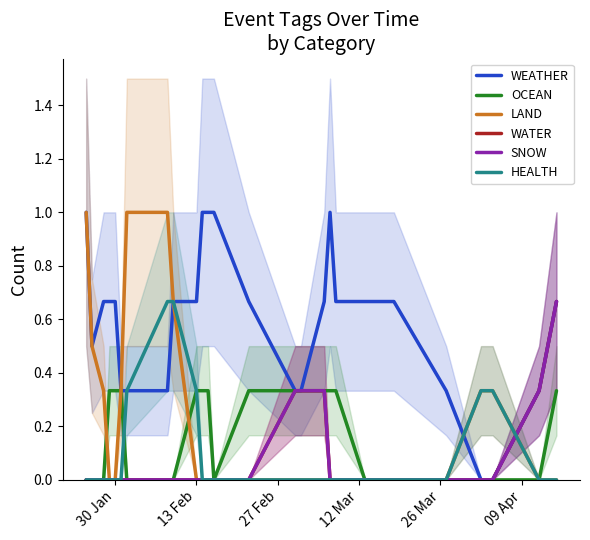

True or false: OCEAN has more than 1 interior local peaks.

False